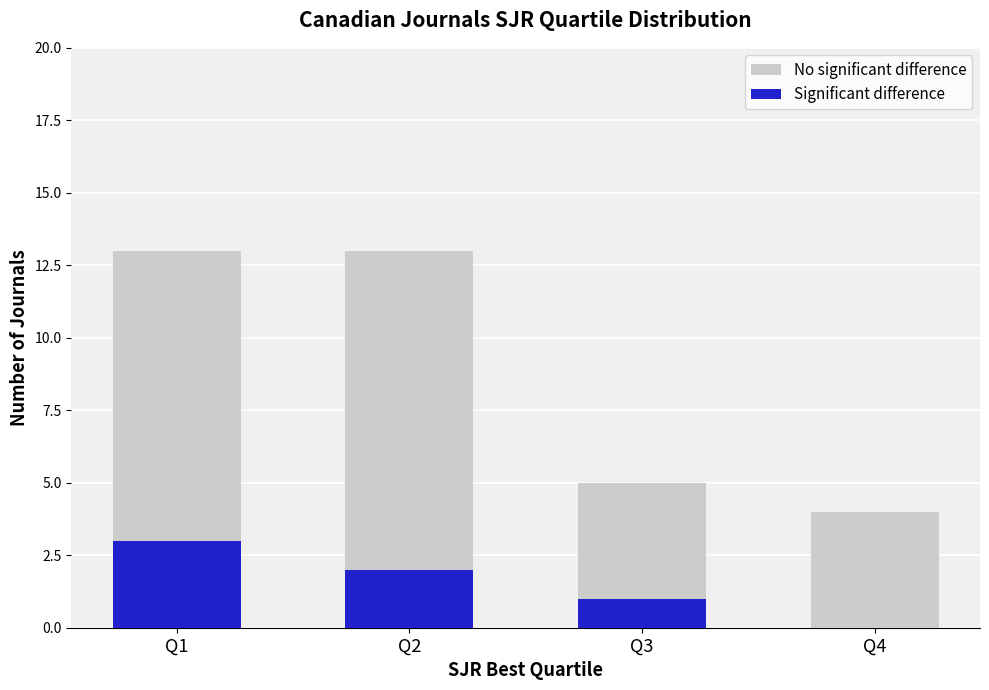

Where is No significant difference nearest to the value 8?

Q3